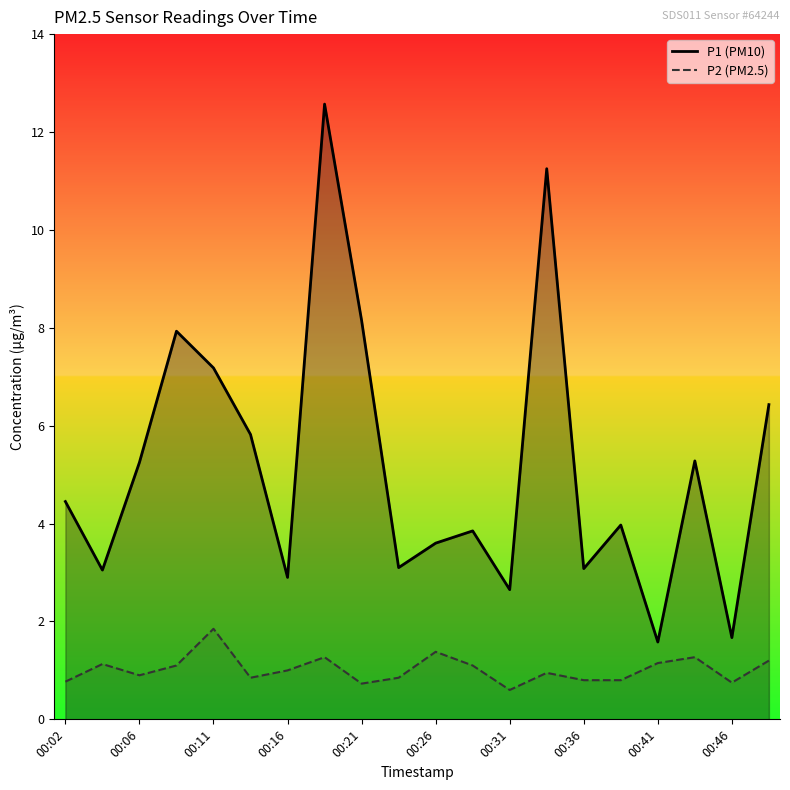

Which category has the highest value in the P2 (PM2.5) series?

00:11